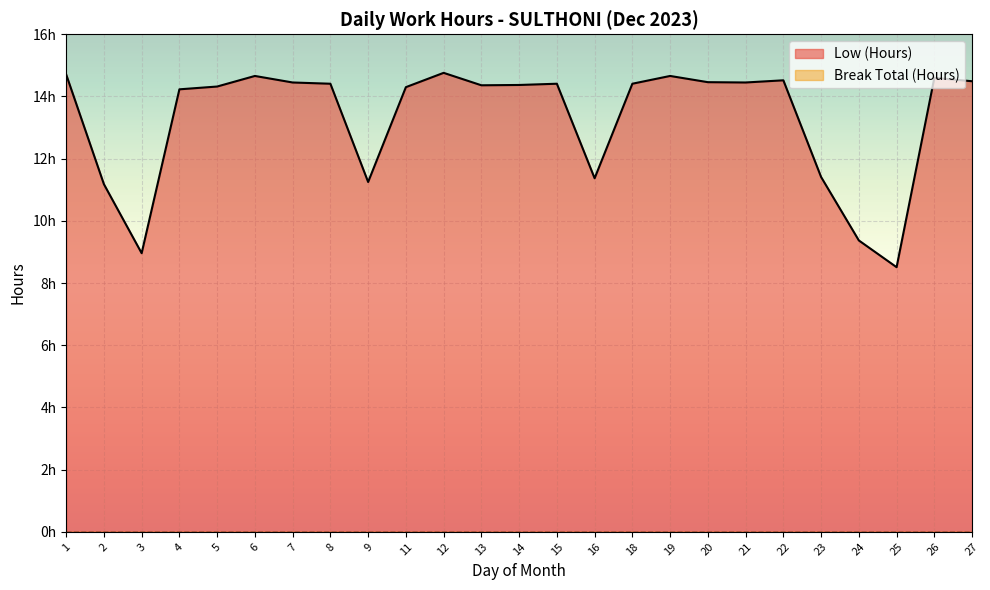

The chart shows a value of 9.2 at 6. True or false?

False